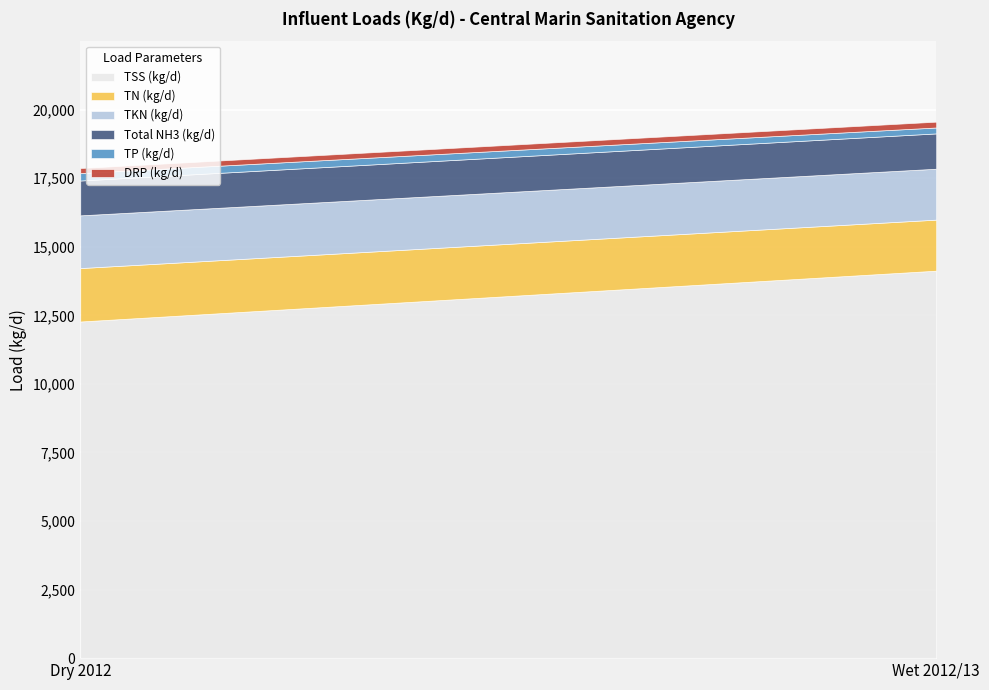

How many values in the TN (kg/d) series are below 1948?

1